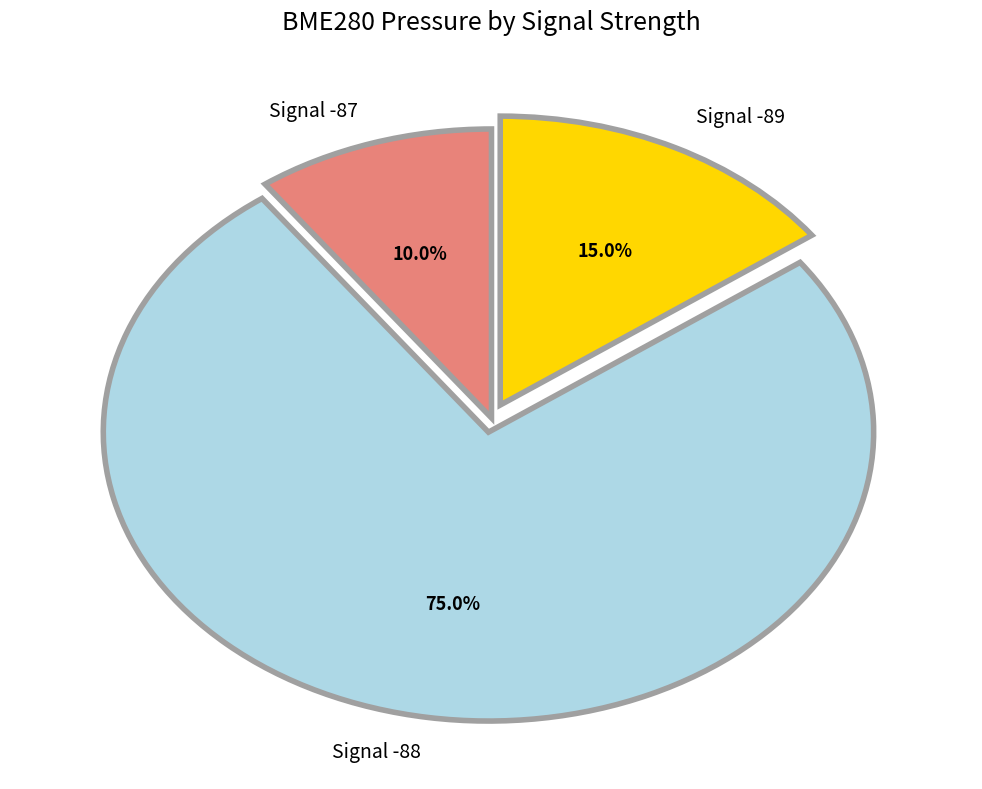

Between Signal -88 and Signal -89, which is larger?

Signal -88